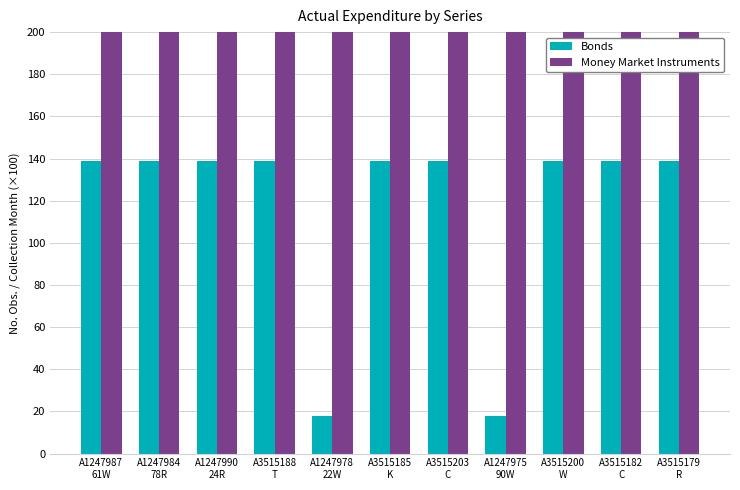

Between A1247987
61W and A3515203
C, which series saw the biggest shift?

Bonds